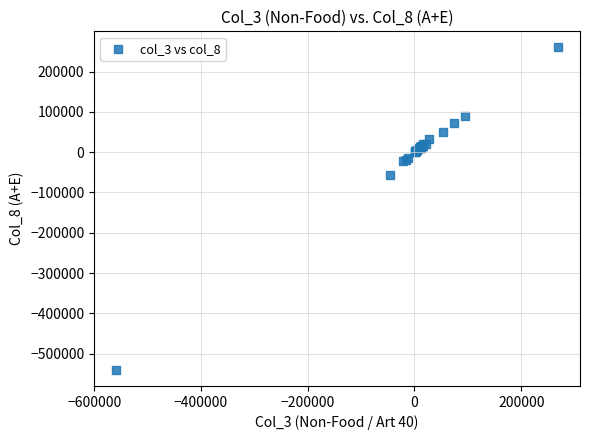

What Y value in the scatter plot is closest to -140170?

-56220.2